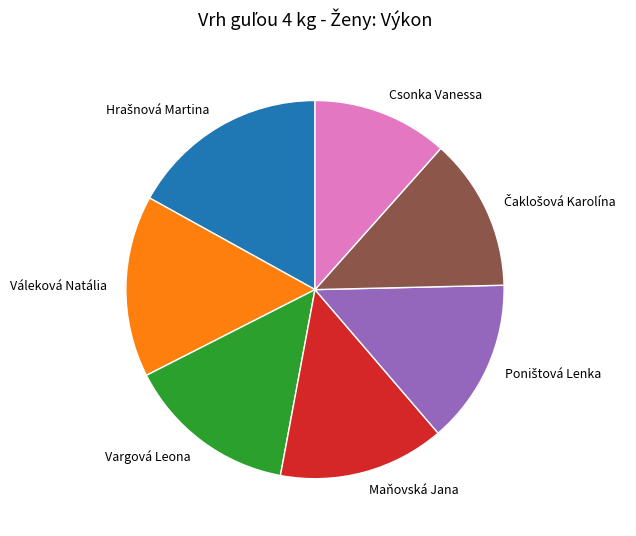

How many segments does this pie chart have?

7